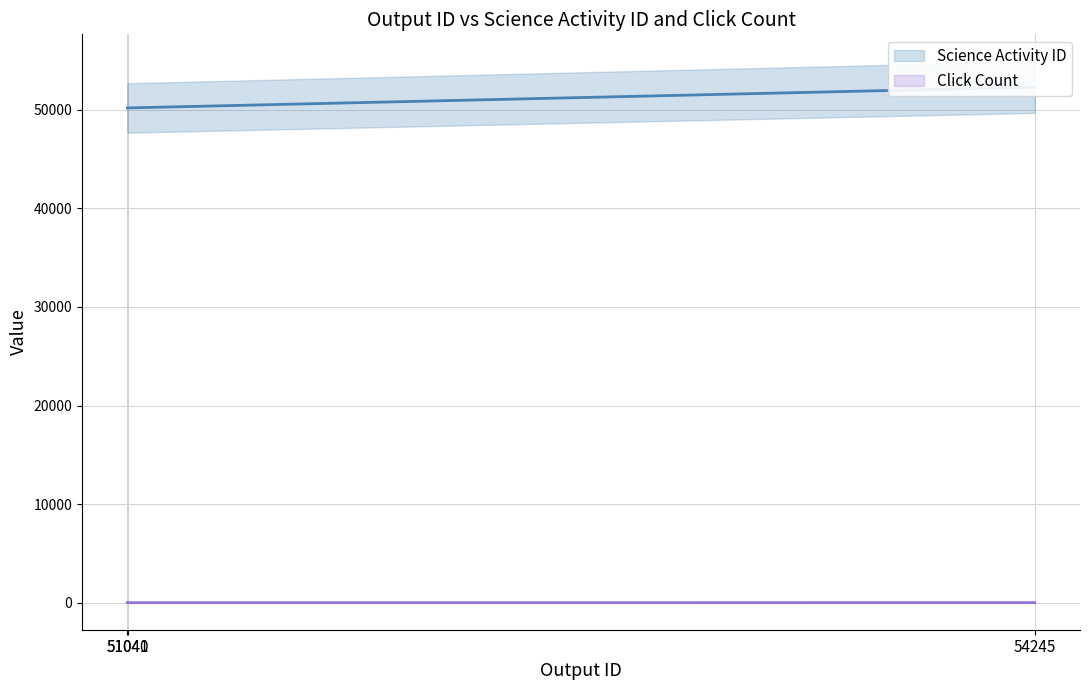

Is the value of Click Count at 51040 greater than the value of Science Activity ID at 51041?

No